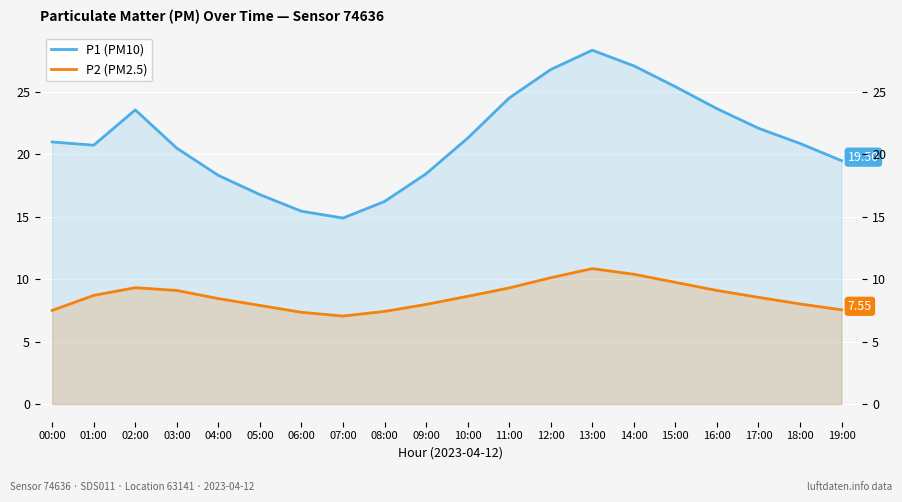

What is the lowest value of the P1 (PM10) series?

14.9